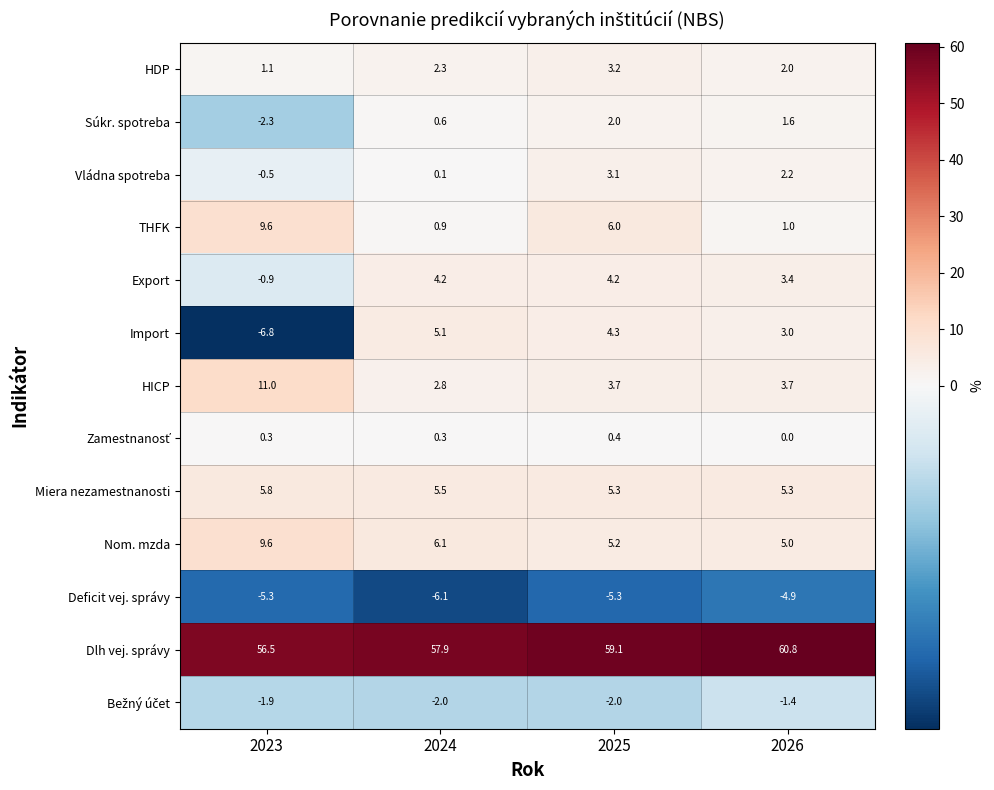

What is the approximate value of Deficit vej. správy at 2026?

-4.9